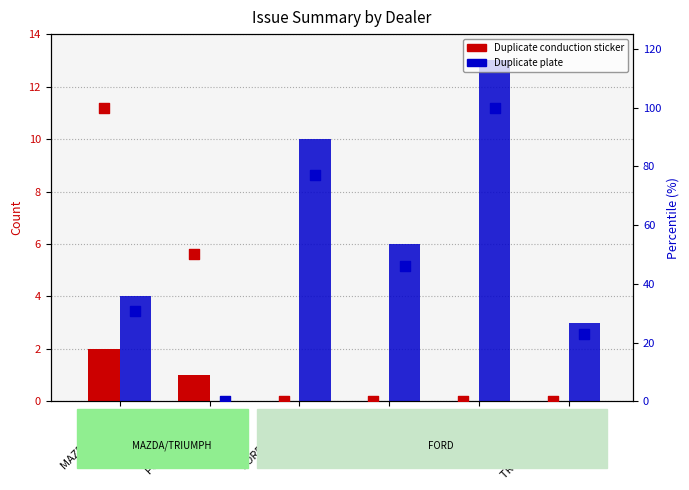

At how many categories does at least one series exceed 94?

2